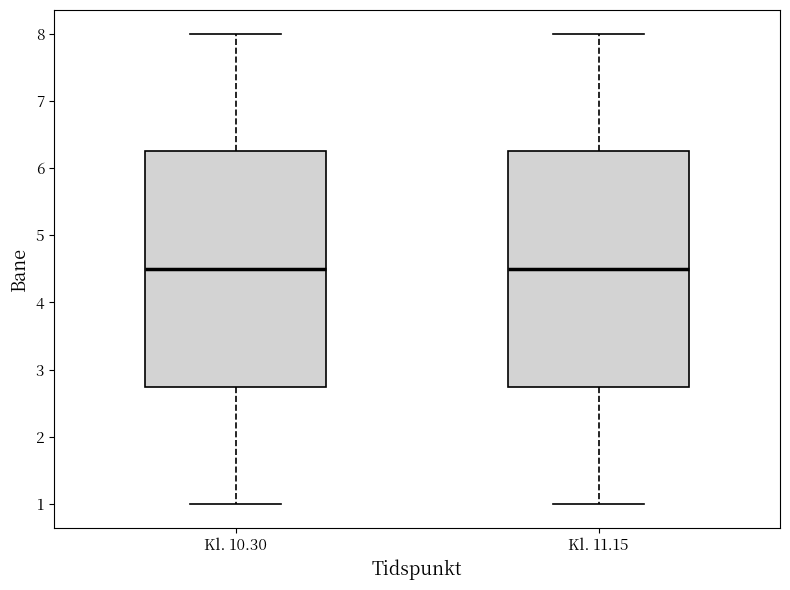

Reading left to right, transcribe this box plot: for each box, give where its median line is, the range the box spans, and where its two whiskers end, as read against the y-axis. The values are not printed on the chart, so give them approximately, as read against the axis.

Kl. 10.30: median 4.5, box 2.8 to 6.3, whiskers 1.0 to 8.0
Kl. 11.15: median 4.5, box 2.8 to 6.3, whiskers 1.0 to 8.0